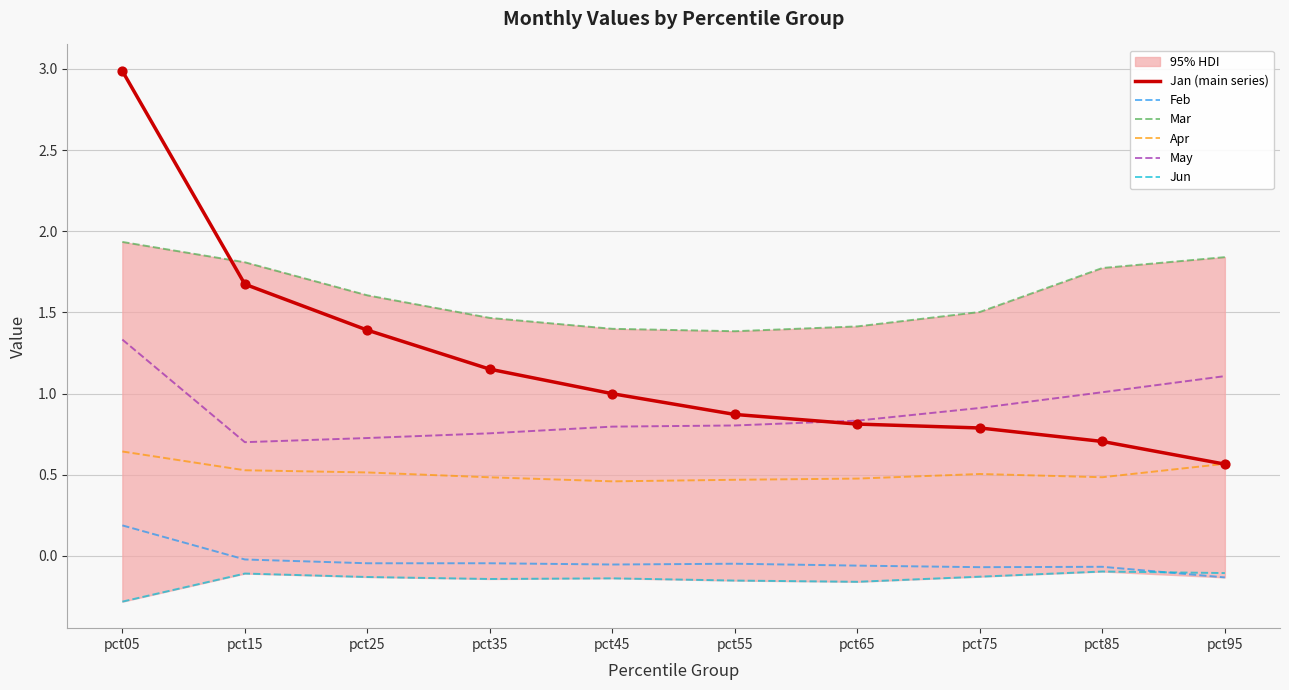

At which category is the sum across all series the highest?

pct05